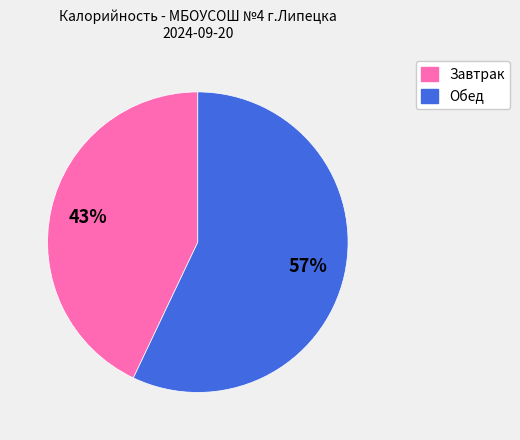

To the nearest percent, what is the difference between the largest and smallest slice percentages?

14%